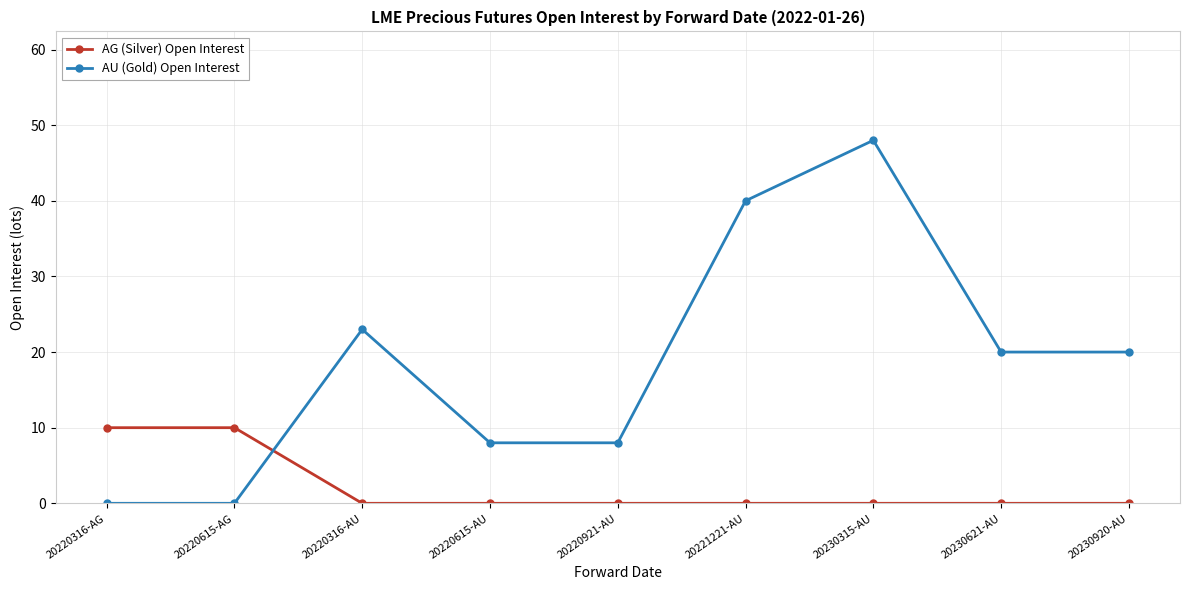

Which series ends up on top after the final intersection of AU (Gold) Open Interest and AG (Silver) Open Interest?

AU (Gold) Open Interest